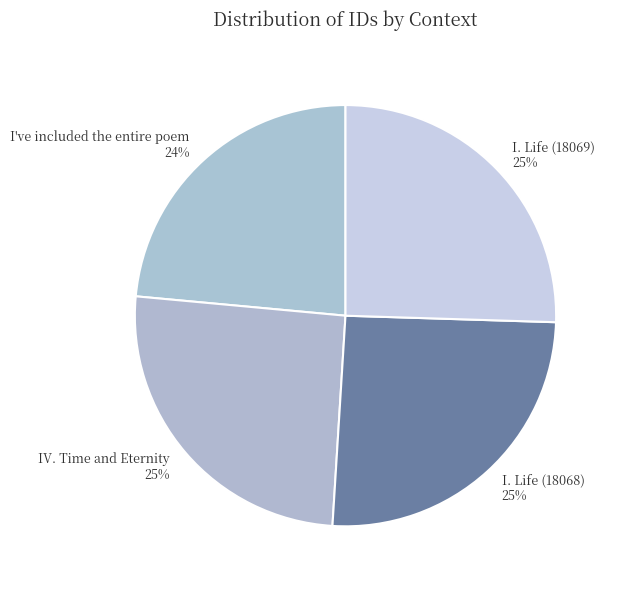

Is it true that I. Life (18068) is 39% of the pie?

False